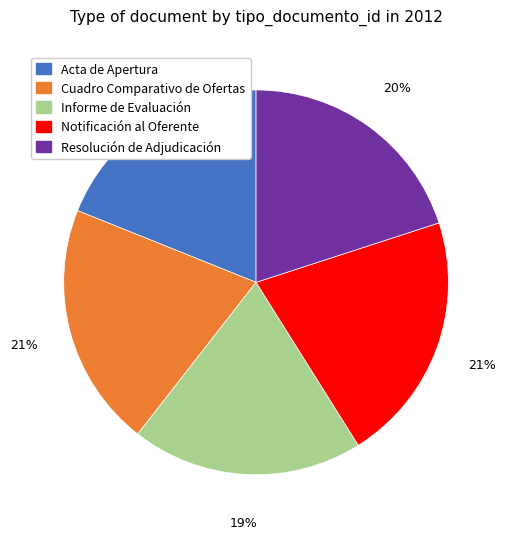

To the nearest percent, what is the average slice percentage?

20%